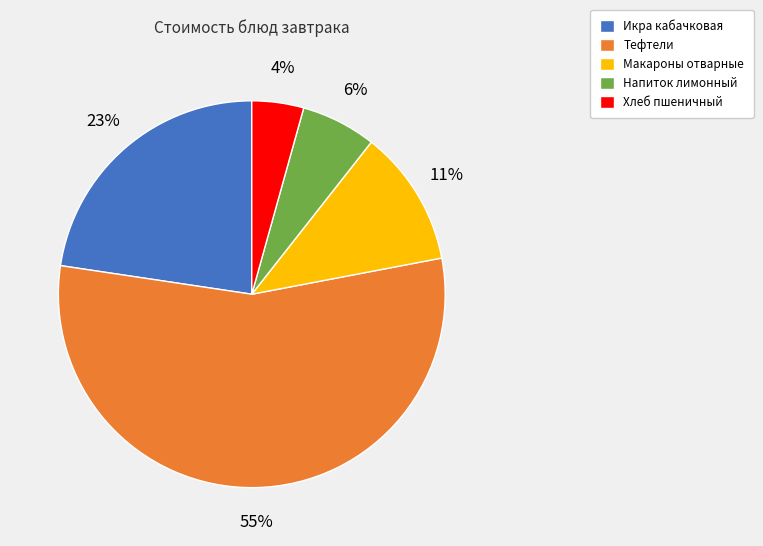

How many slices are in this pie chart?

5